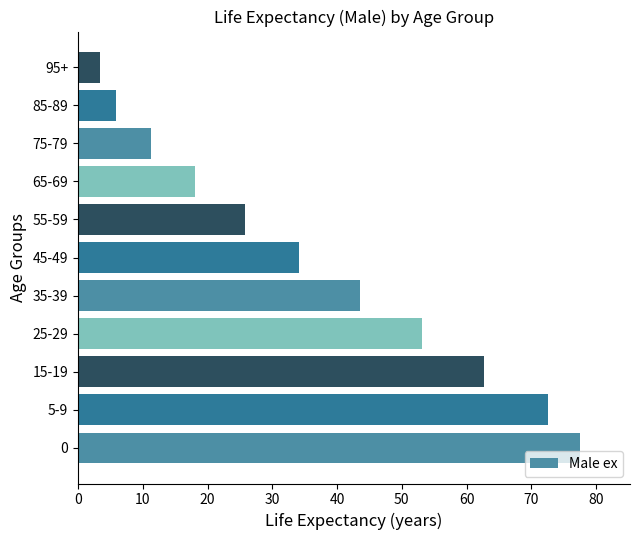

Rank the categories by value from lowest to highest.

95+, 85-89, 75-79, 65-69, 55-59, 45-49, 35-39, 25-29, 15-19, 5-9, 0